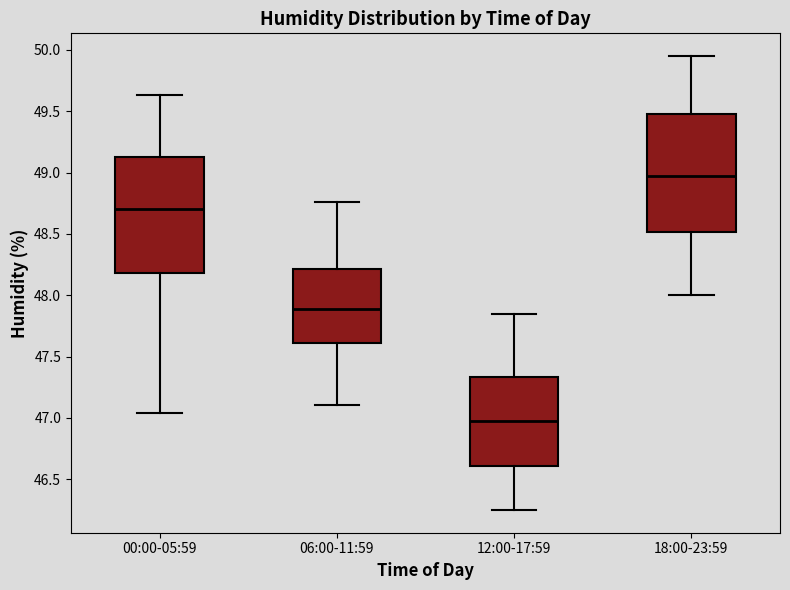

Which box's median line is the lowest?

12:00-17:59